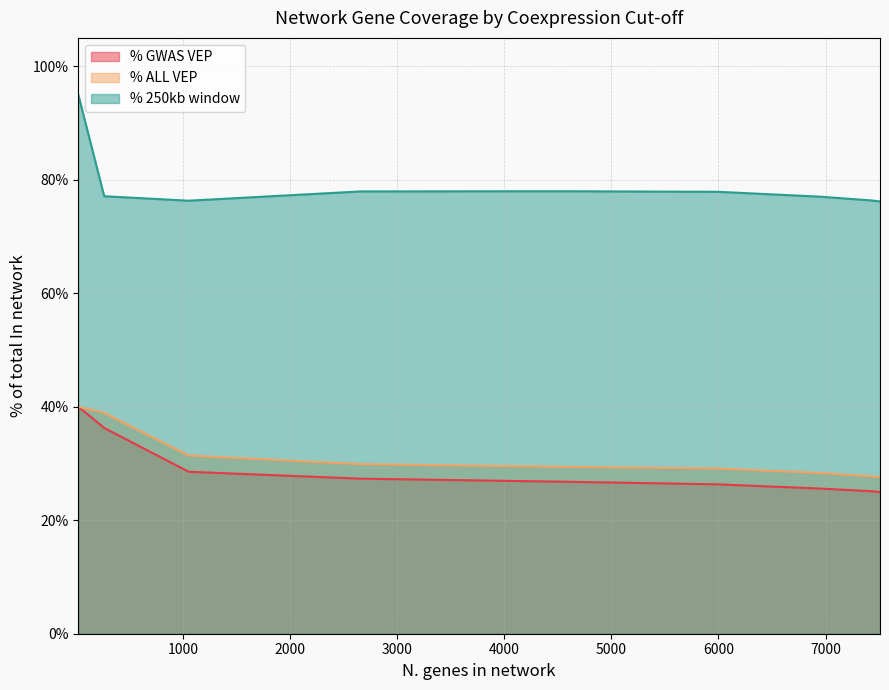

What is the smallest value displayed?

25.0